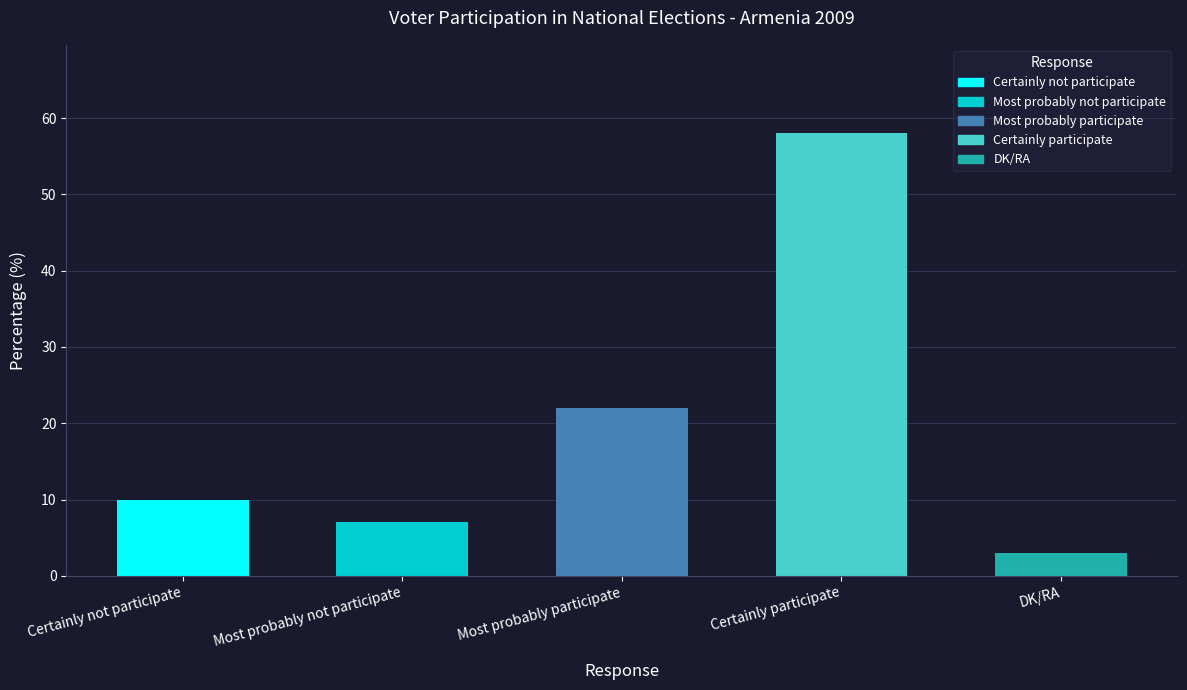

Read the value at Most probably not participate.

7